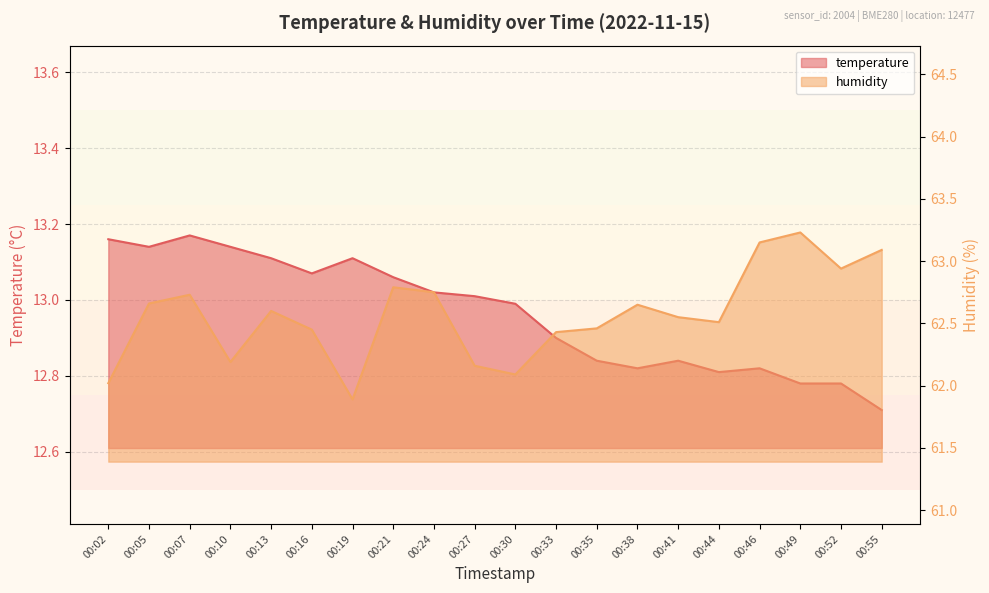

Where is temperature nearest to the value 12?

00:55